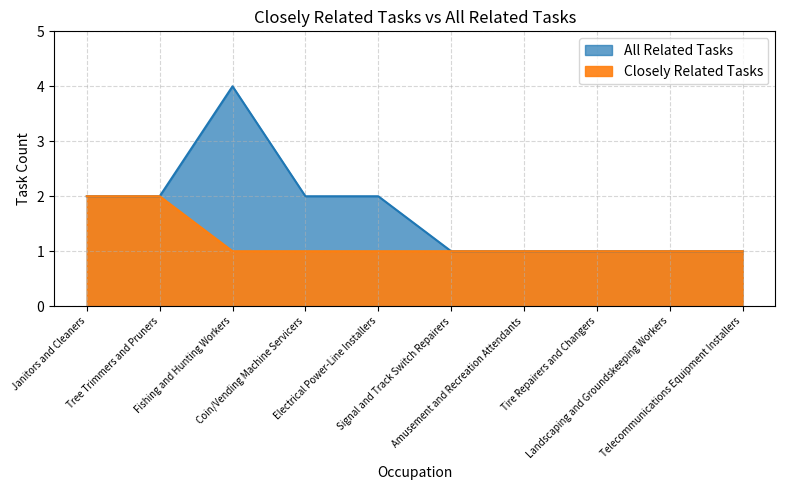

What is the value of the Closely Related Tasks point at the 9th from the left?

1